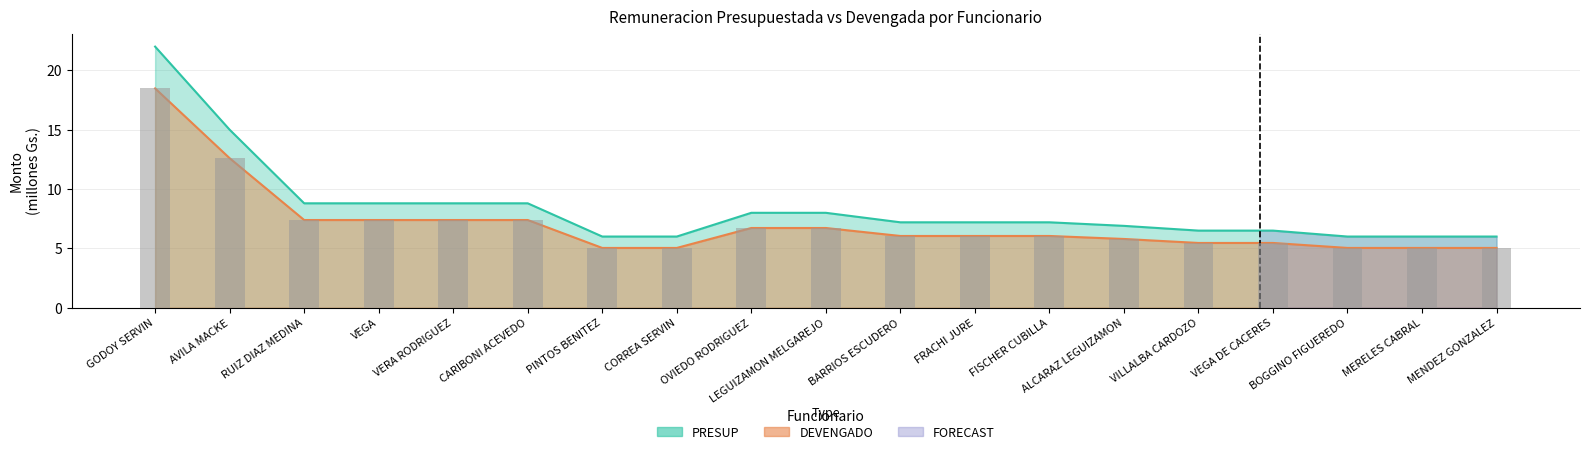

What is the maximum value for DEVENGADO?

18.5